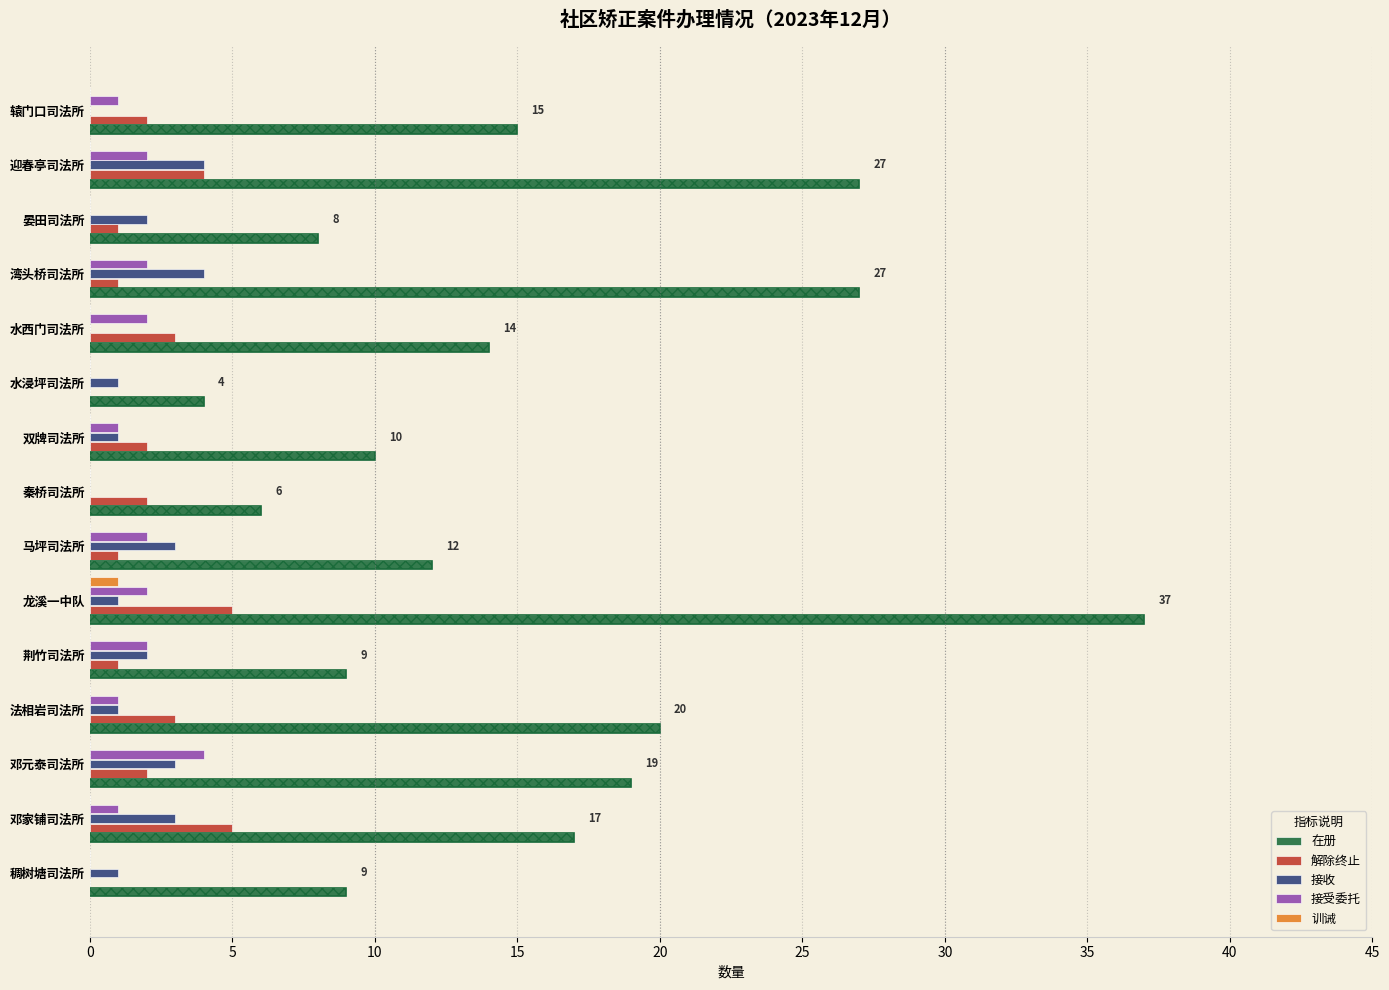

Is it true that 接受委托 equals -2 at 稠树塘司法所?

False